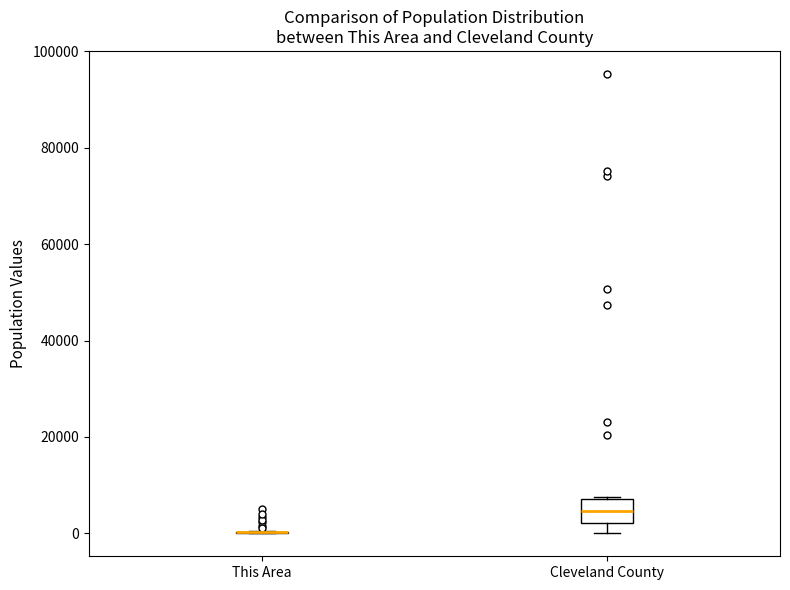

Reading left to right, transcribe this box plot: for each box, give where its median line is, the range the box spans, and where its two whiskers end, as read against the y-axis. The values are not printed on the chart, so give them approximately, as read against the axis.

This Area: box collapsed to a line at 0, whiskers 0 to 0
Cleveland County: median 4000, box 2000 to 8000, whiskers 0 to 8000